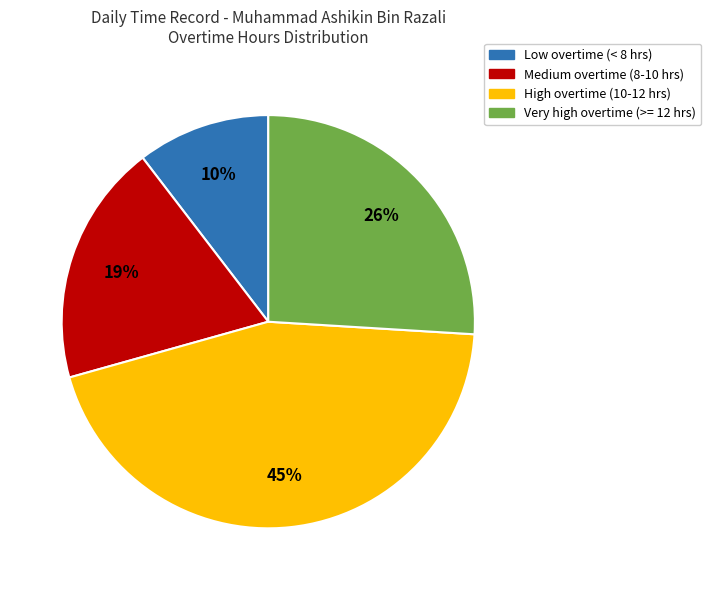

To the nearest percent, what is the difference between the Low overtime (< 8 hrs) and Very high overtime (>= 12 hrs) slice percentages?

16%